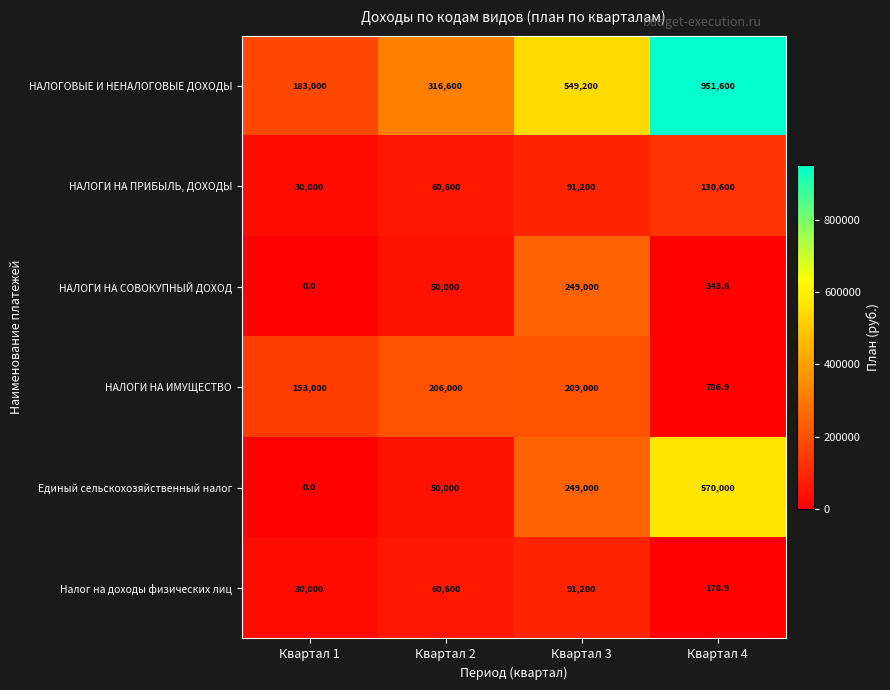

What is the difference between the НАЛОГИ НА ИМУЩЕСТВО values at Квартал 4 and Квартал 2?

205213.1